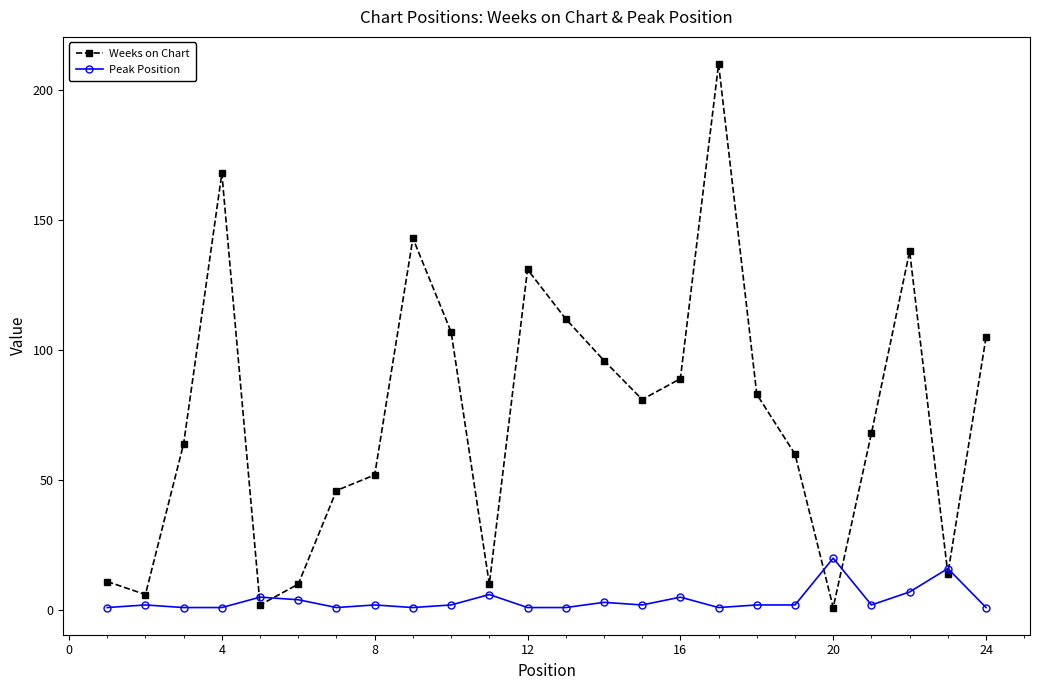

Which series has the largest range (max minus min)?

Weeks on Chart